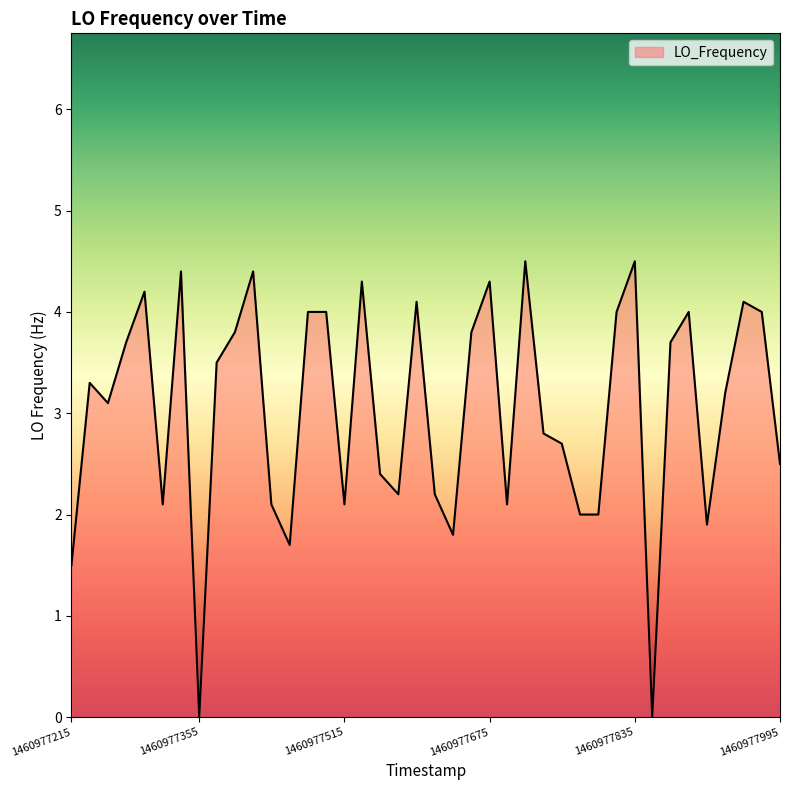

Count the number of values greater than 3.

22